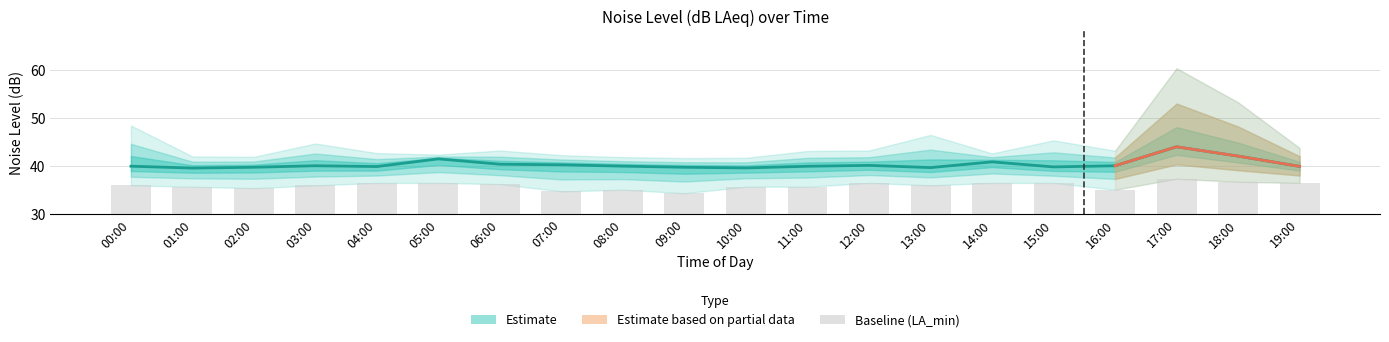

At which label does noise_LAeq reach its minimum?

01:00